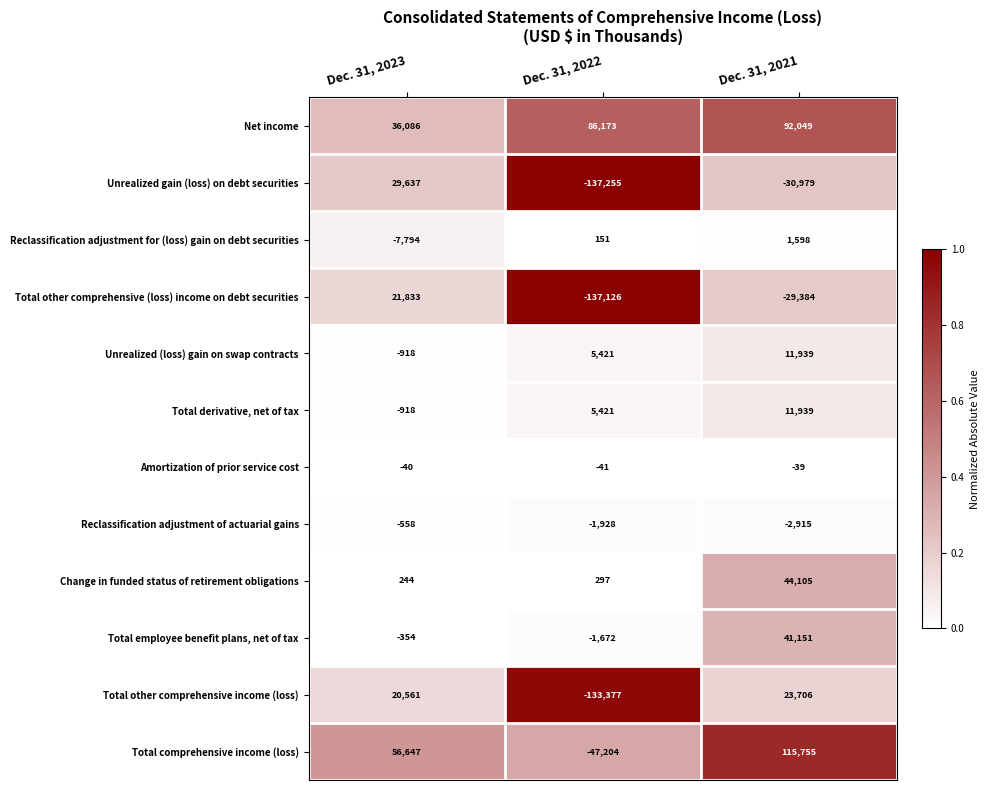

Which series has the largest range (max minus min)?

Unrealized gain (loss) on debt securities